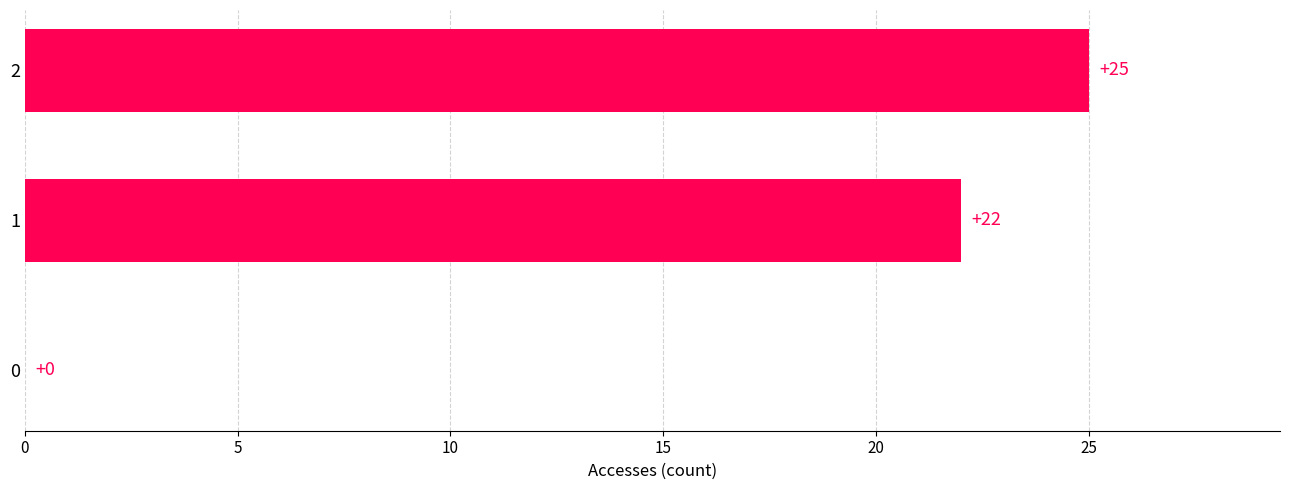

What is the change in value from 1 to 2?

+3